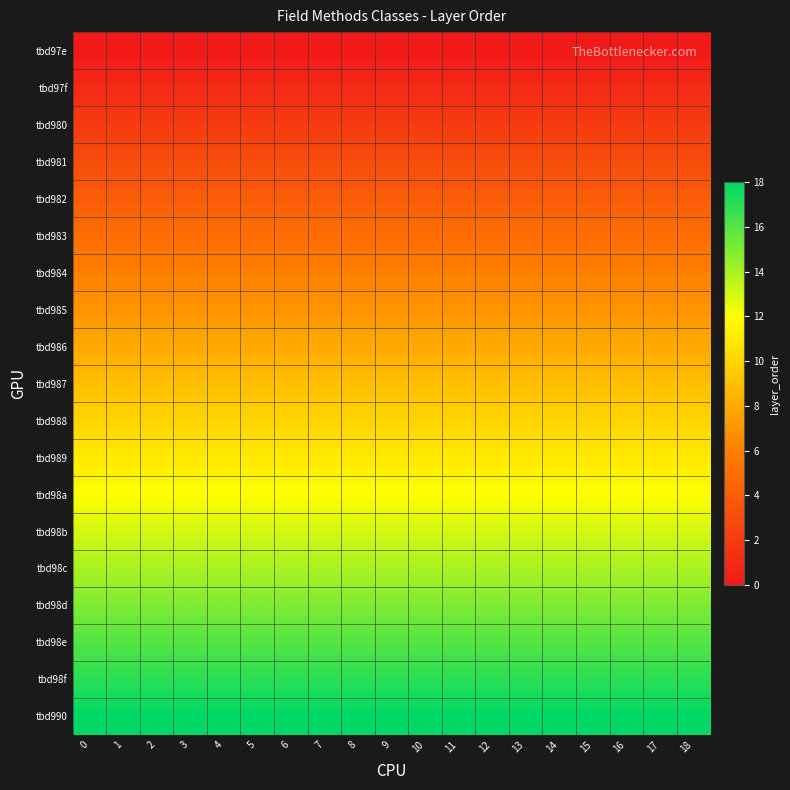

At how many categories does at least one series exceed 17?

19